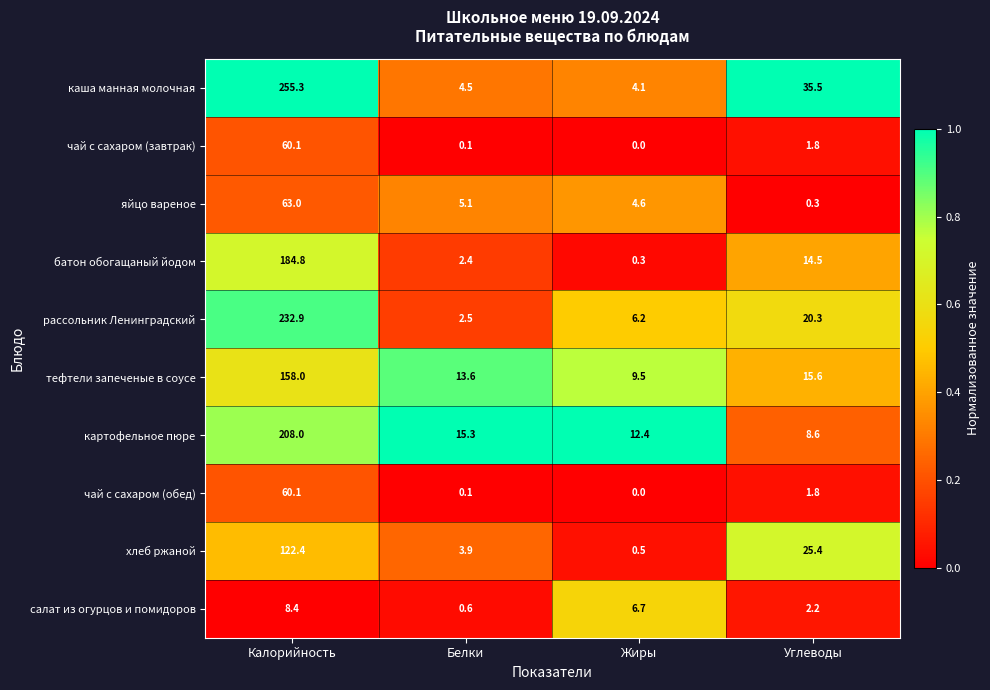

What is the sum of the картофельное пюре values at Жиры and Калорийность?

220.4